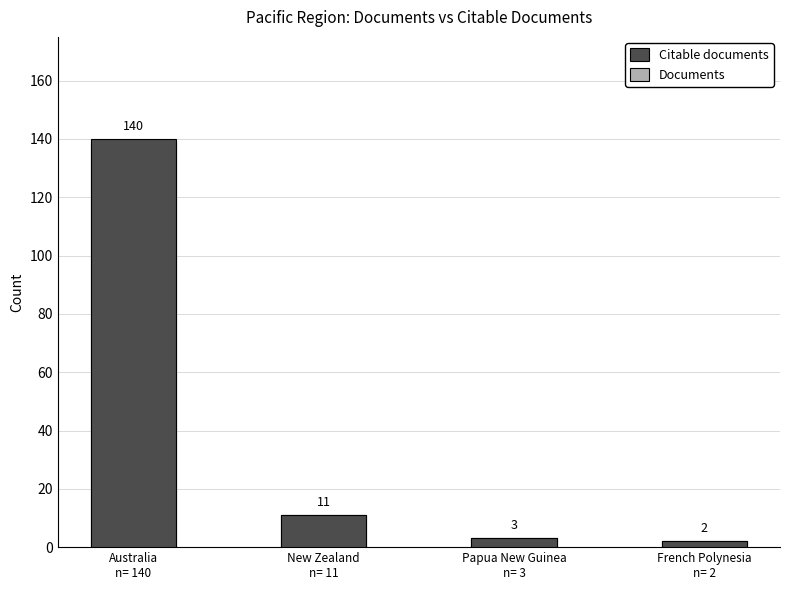

The value of Citable documents at Papua New Guinea
n= 3 is 3. True or false?

True